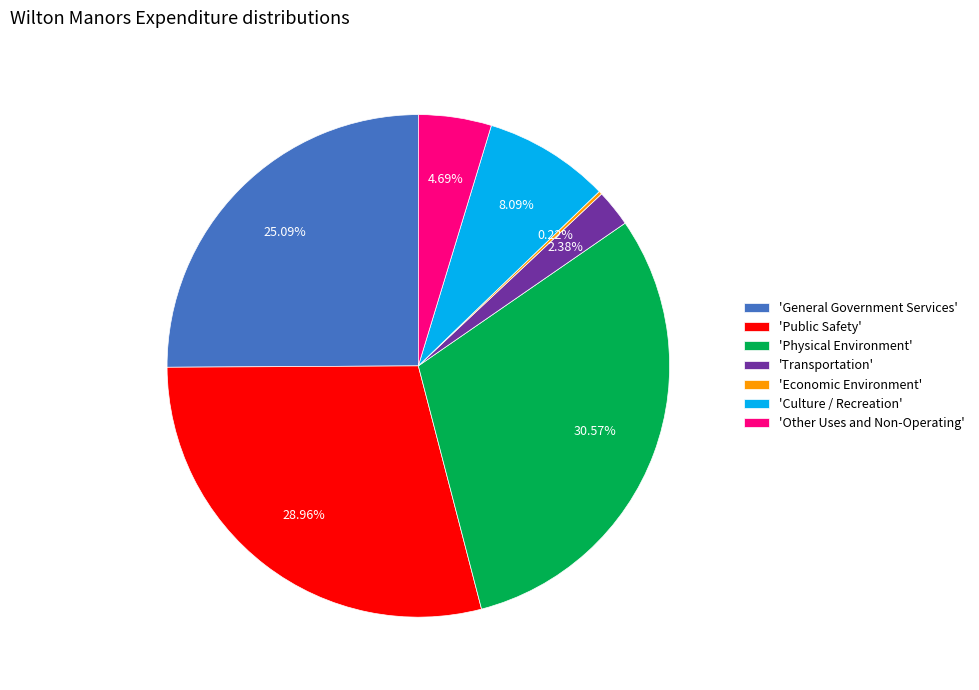

Is the sum of 'Transportation' and 'Physical Environment' greater than half?

No